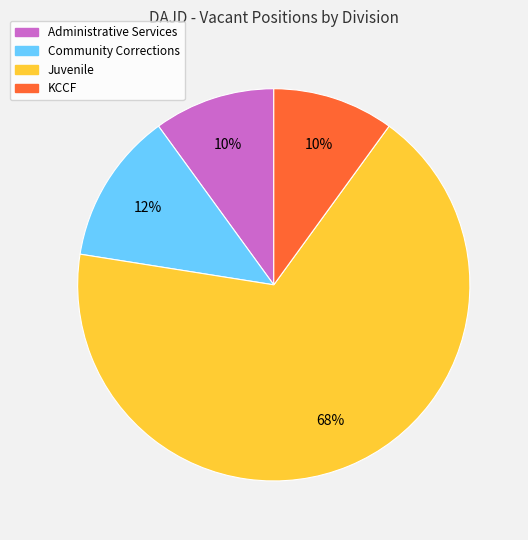

Is the sum of Community Corrections and Administrative Services greater than half?

No